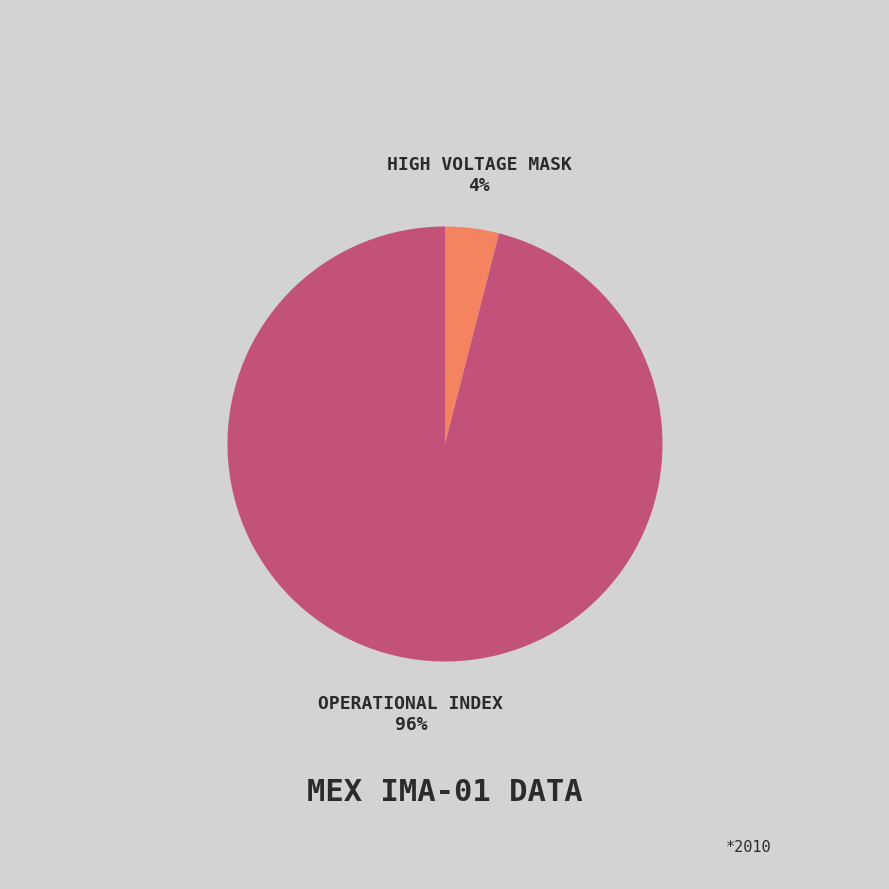

To the nearest percent, what is the difference between the largest and smallest slice percentages?

92%